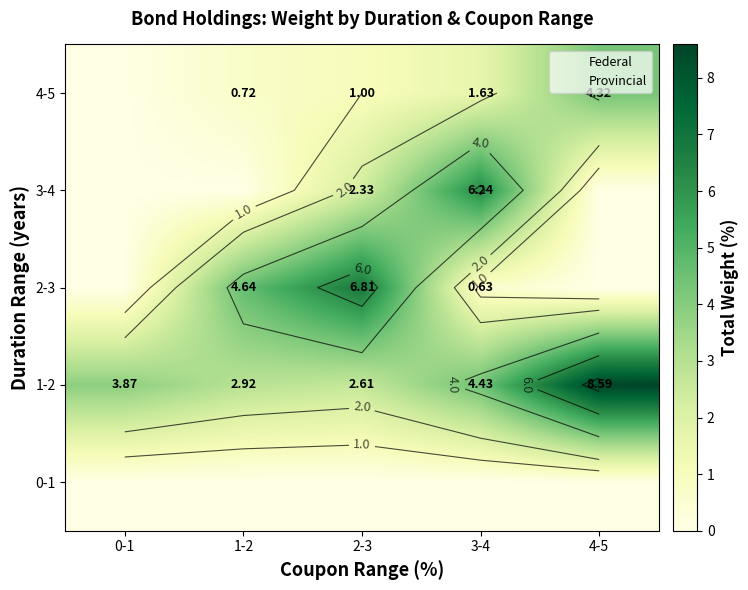

Between 3-4 and 4-5, which is larger?

3-4